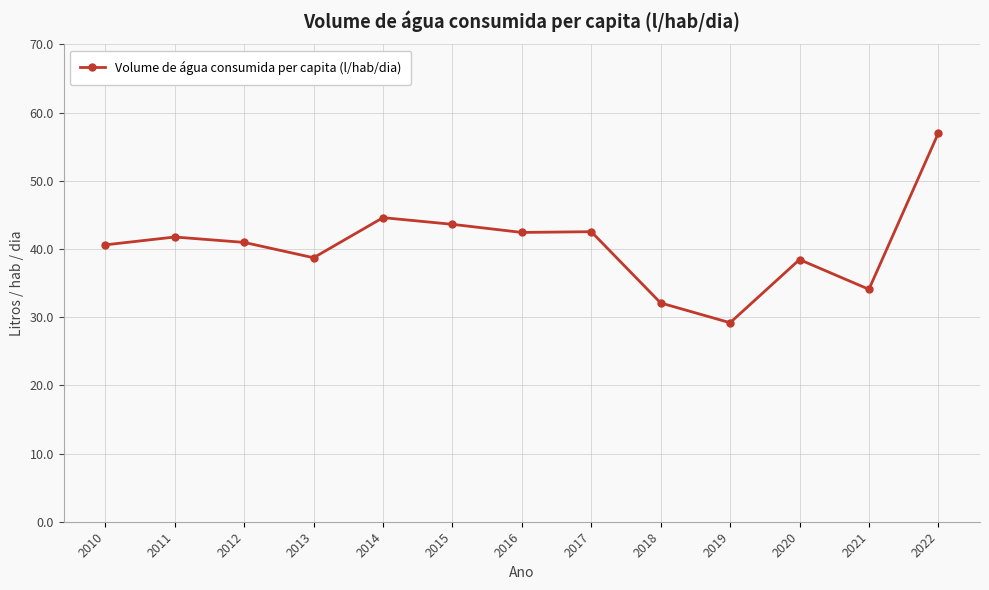

Is this an area chart (filled region under the line)?

No